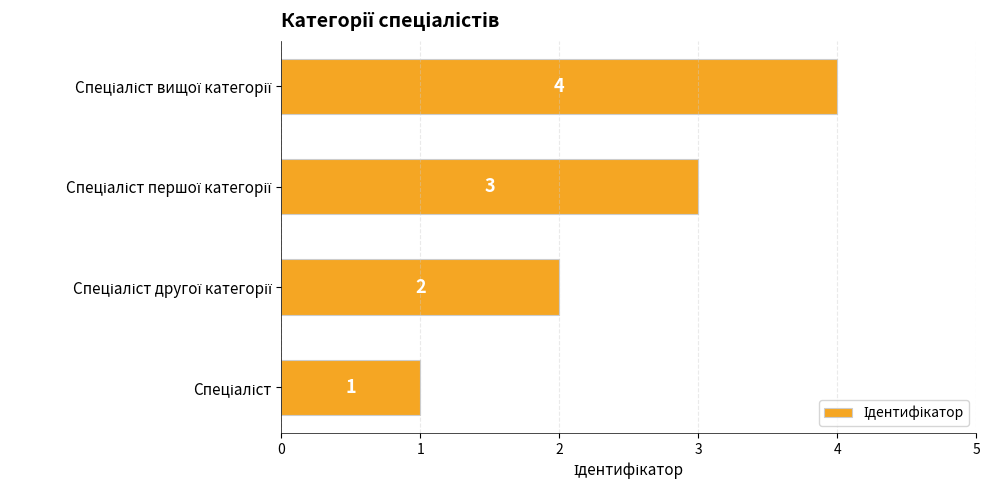

Count the values in the range 2 to 4.

3